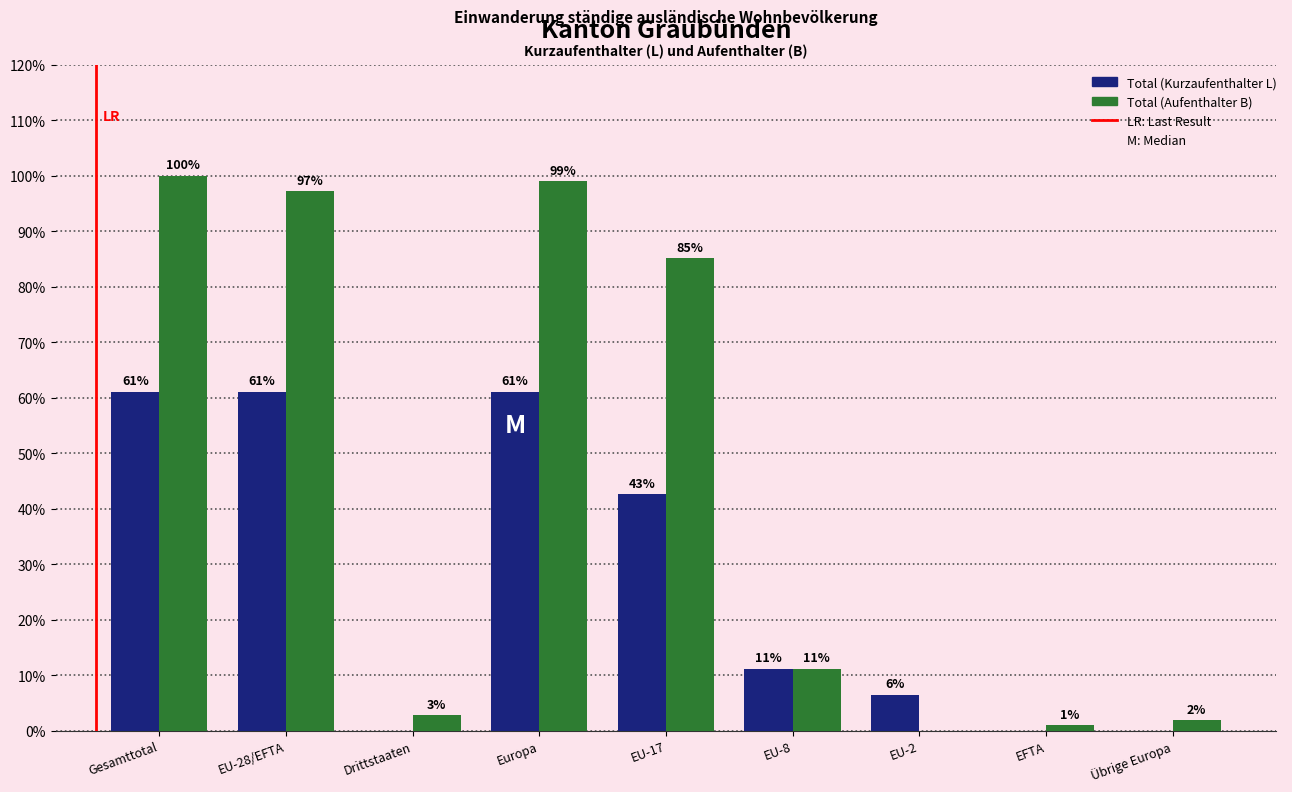

Between EU-8 and Übrige Europa, which series saw the biggest shift?

Total (Kurzaufenthalter L)